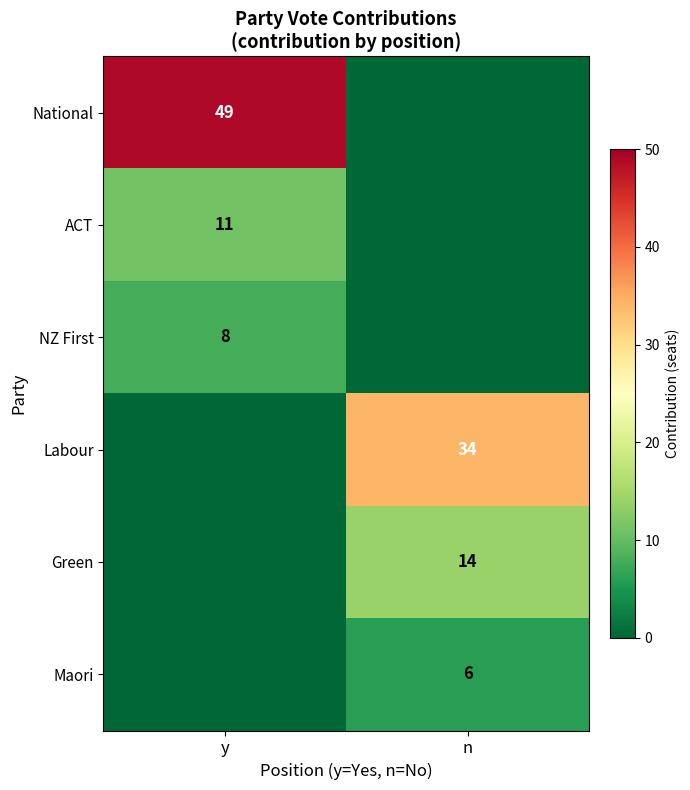

At which category is the sum across all series the highest?

y